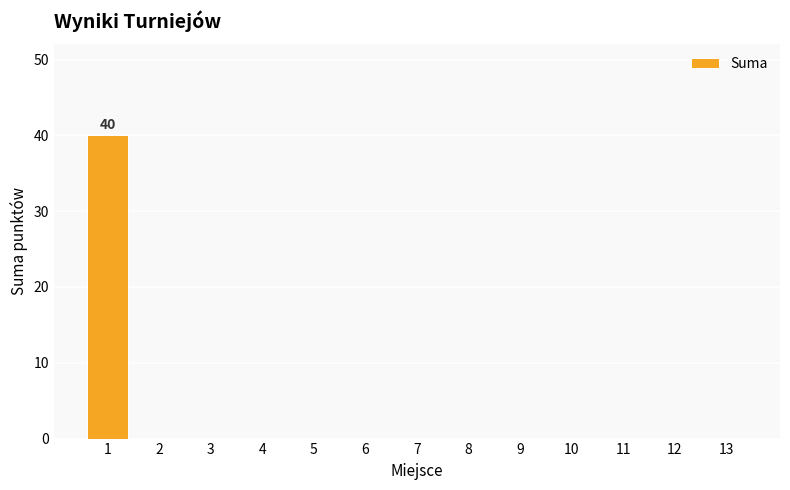

True or false: the data shows 0 at 10.

True